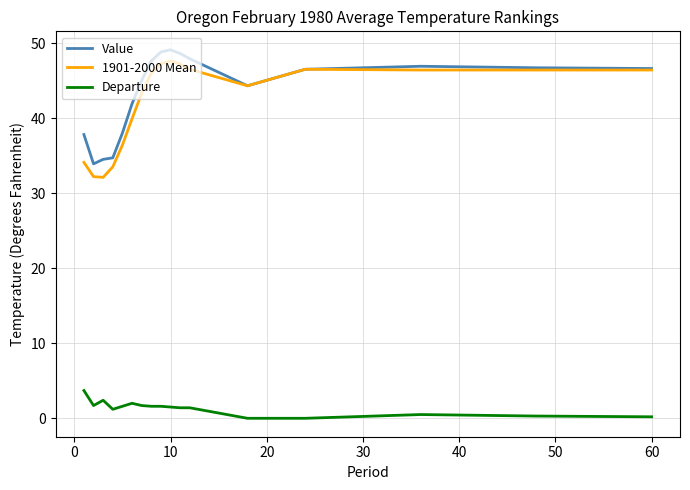

What is the maximum value shown in the chart?

49.1